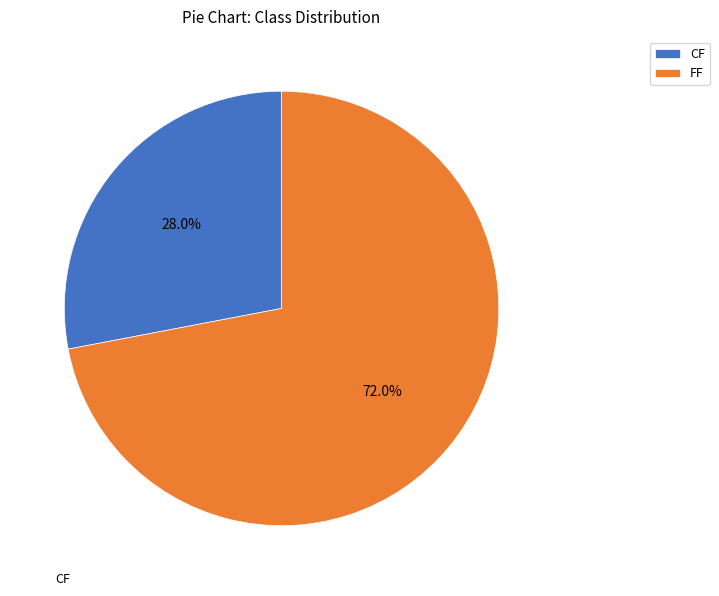

Which slice is the largest?

FF